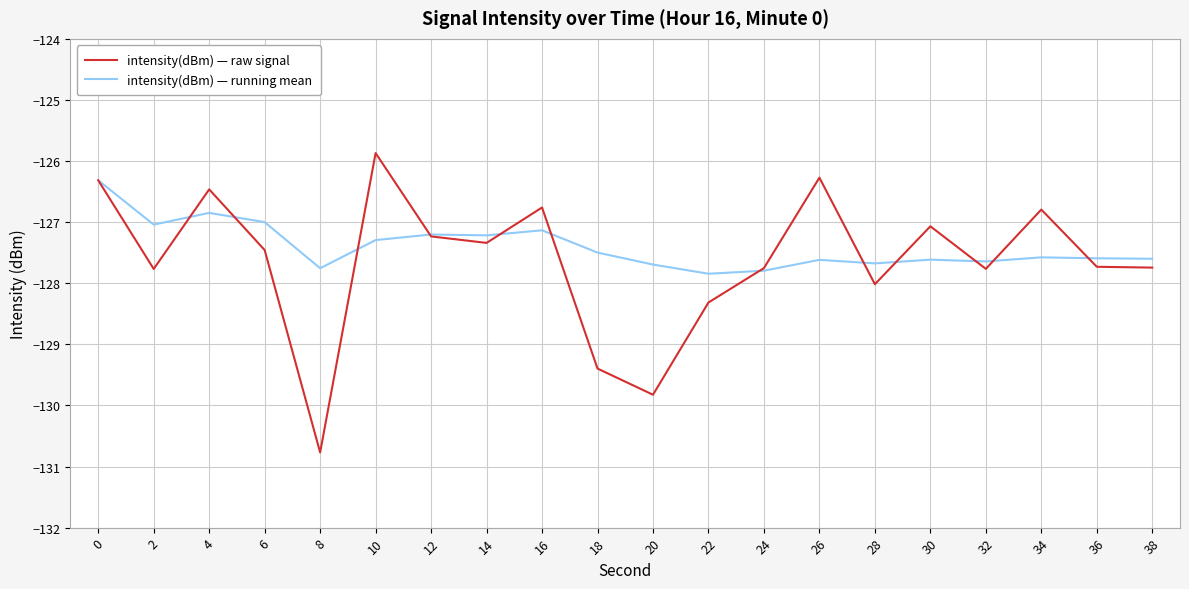

How many lines are shown in the chart?

2